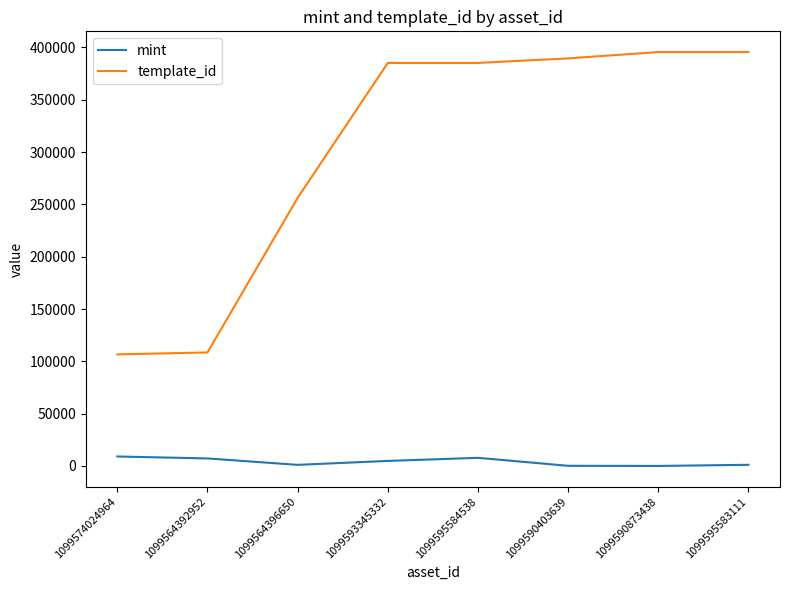

What is the highest value of the template_id series?

395582